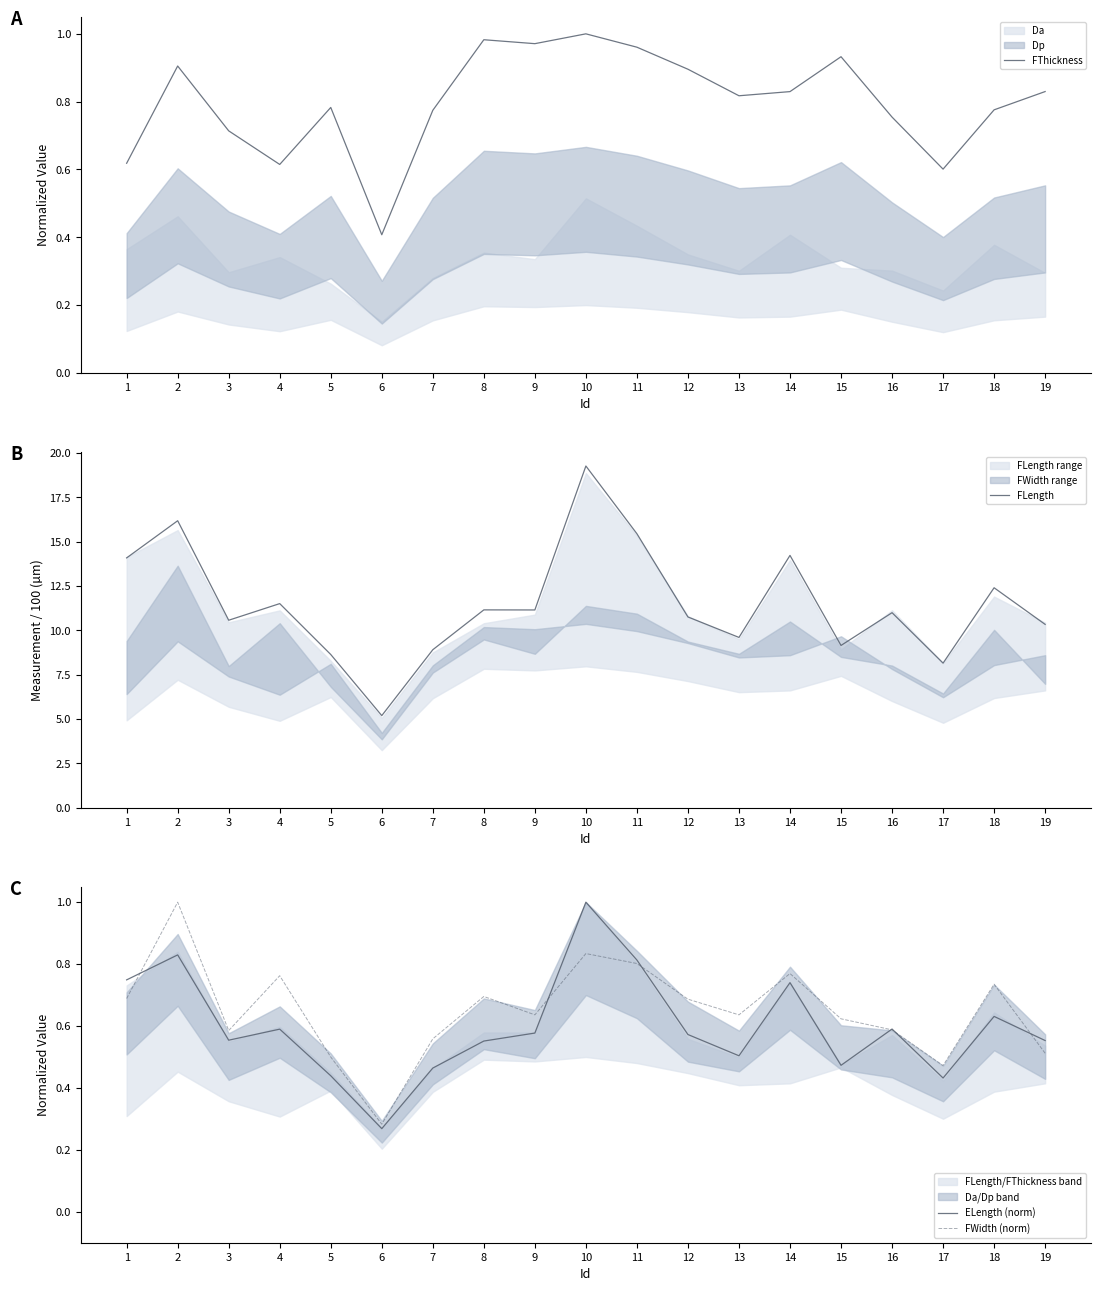

The value of FThickness at 17 is 0.8. True or false?

False